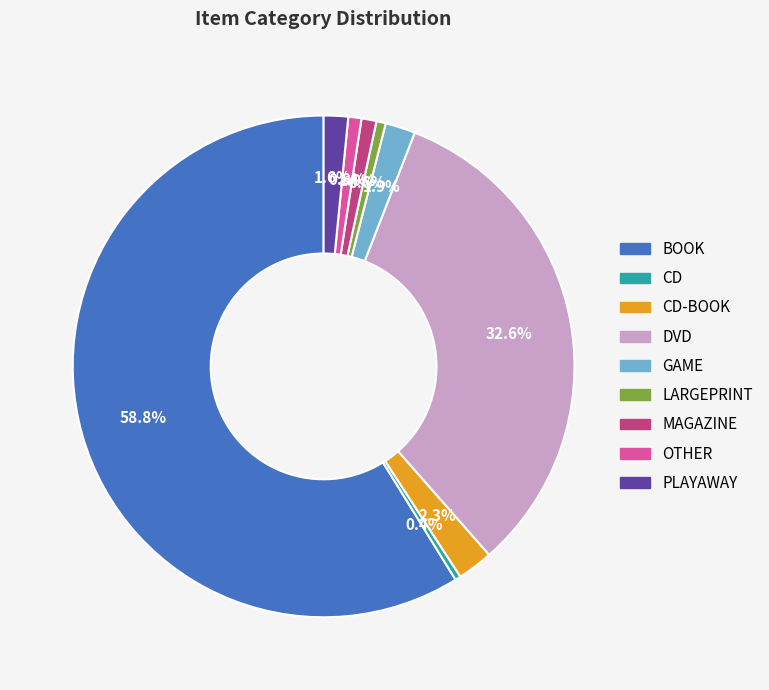

How many slices are in this pie chart?

9